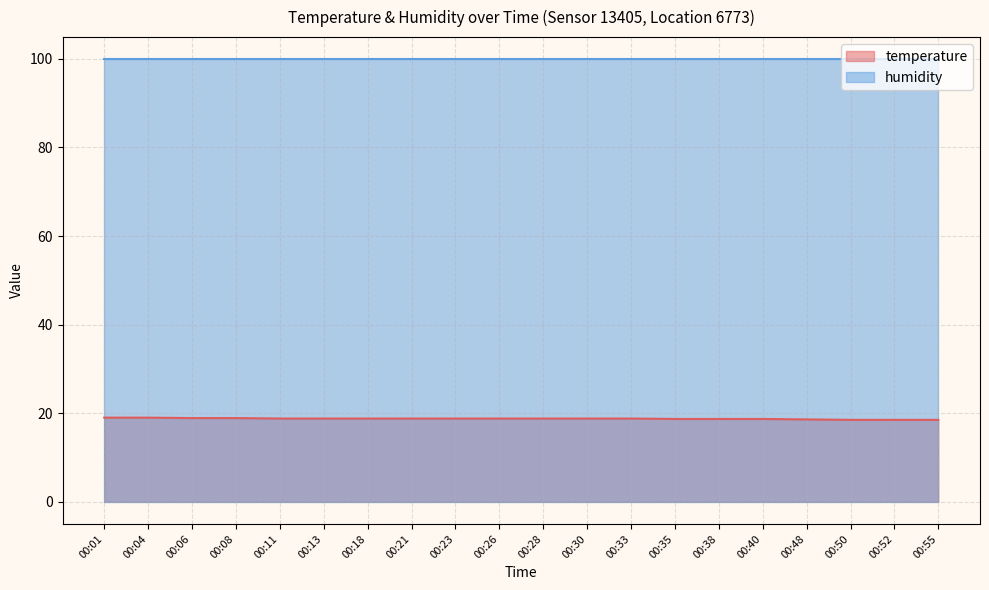

What is the sum of all values?

375.2